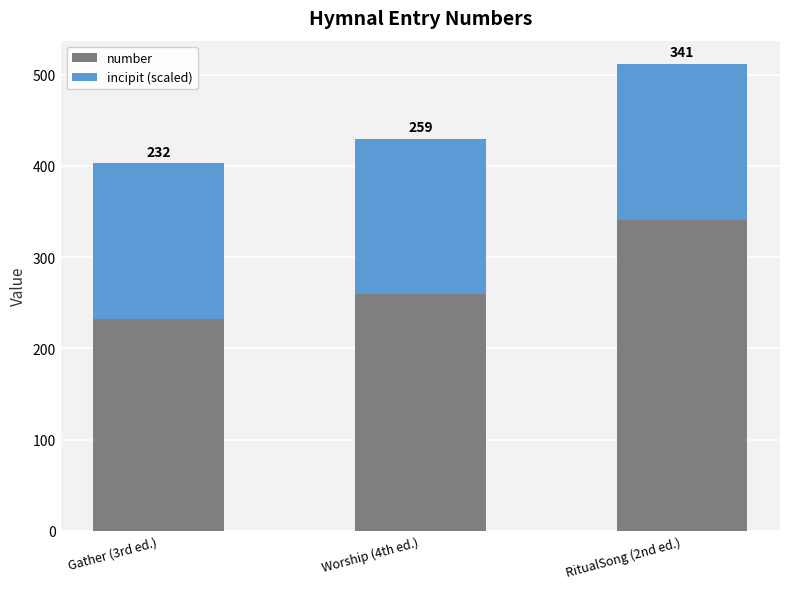

At which category is the sum across all series the highest?

RitualSong (2nd ed.)